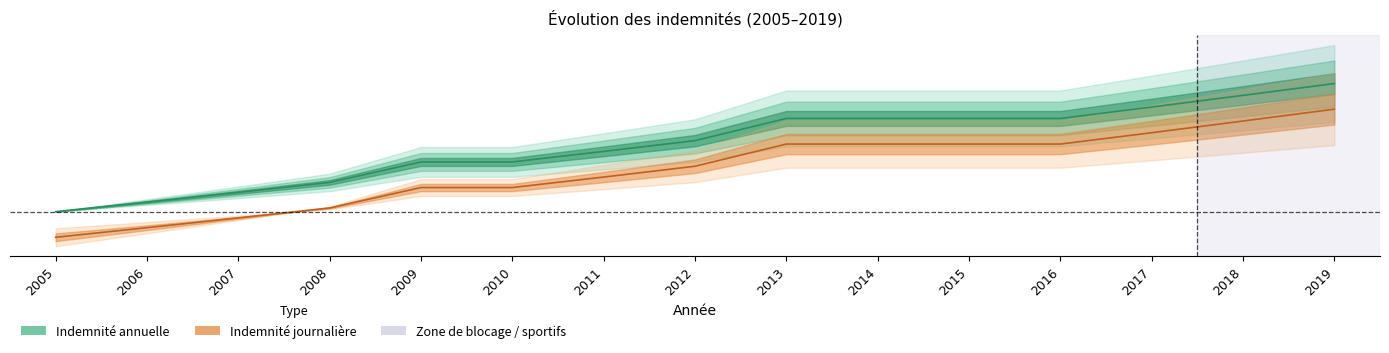

At which category is the sum across all series the highest?

2019